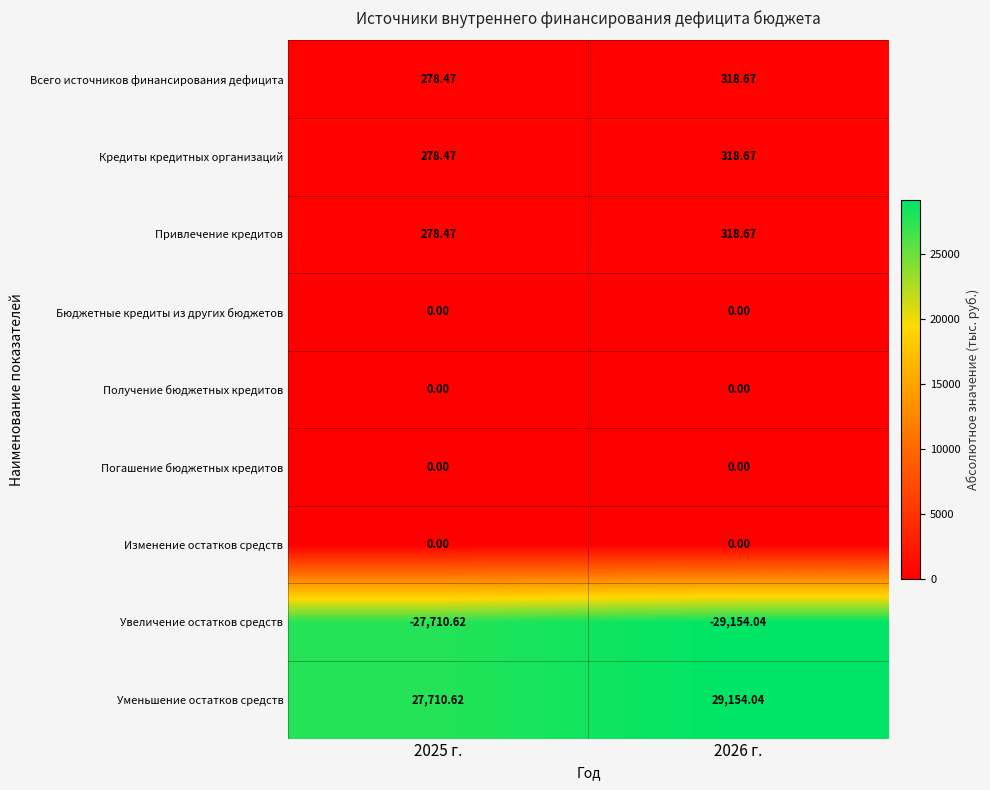

Which series has the largest total across all categories?

Уменьшение остатков средств